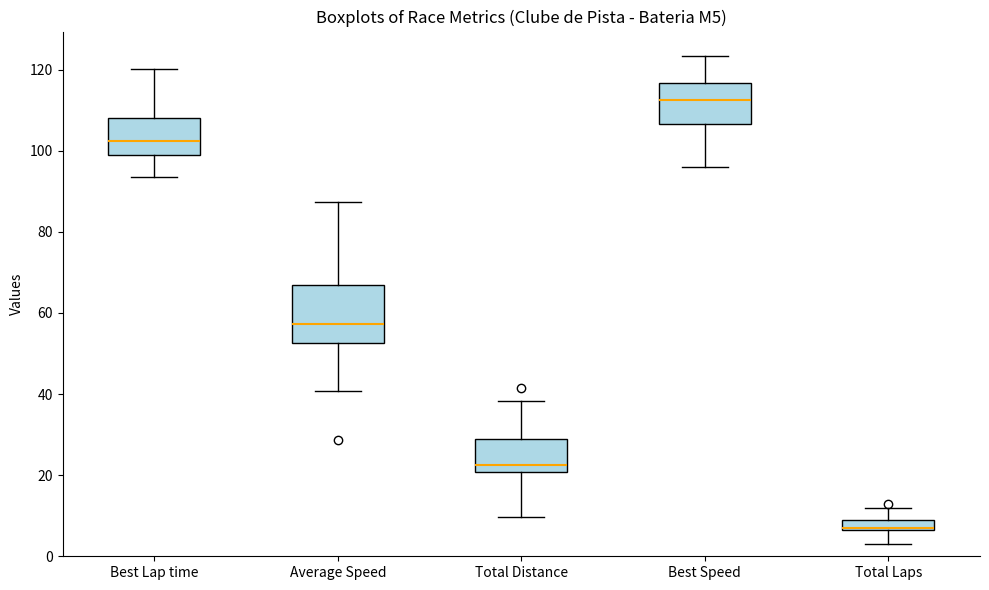

Comparing the boxes themselves (not the whiskers), which one is the tallest?

Average Speed